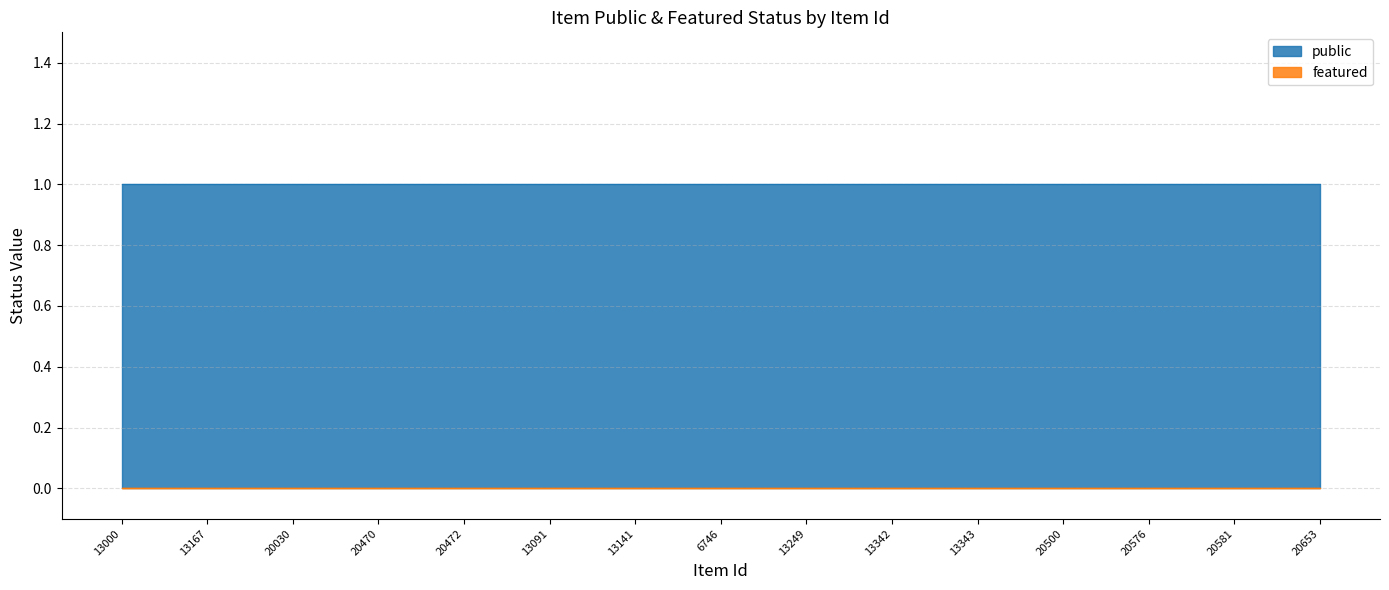

True or false: featured has more than 0 points higher than both neighbors.

False